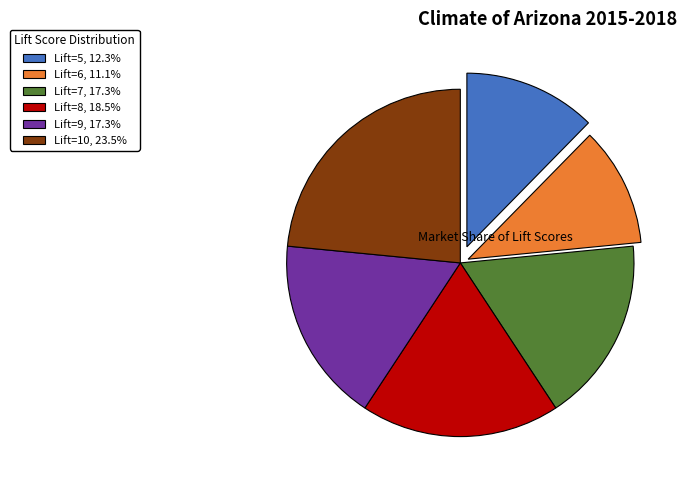

Count the number of slices in the pie.

6